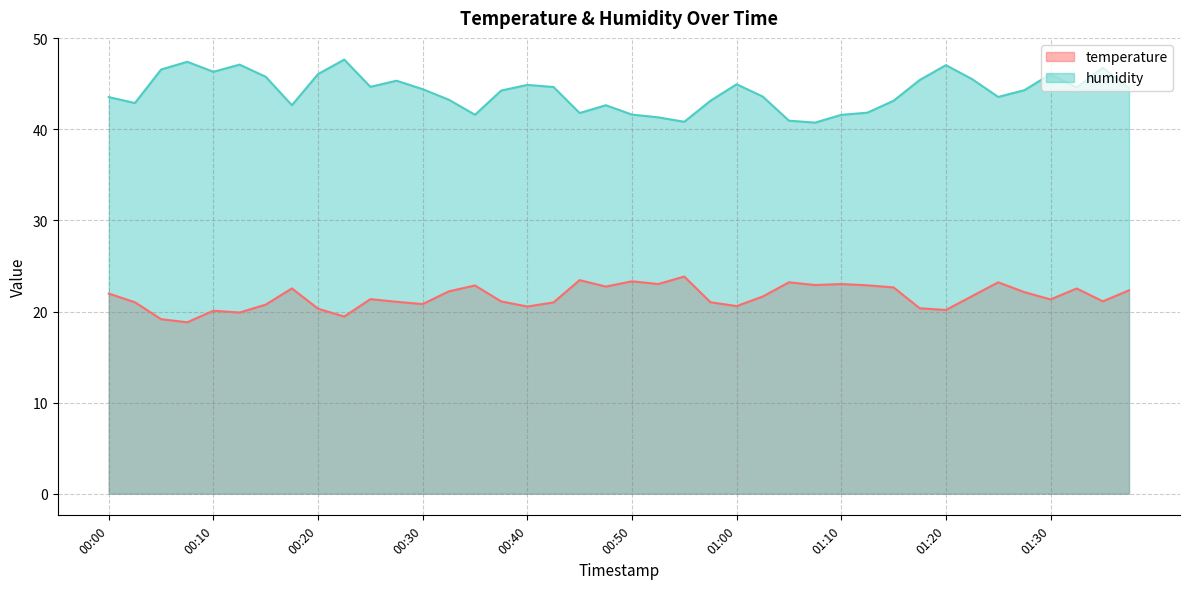

Is the value of temperature at 01:28 greater than the value of humidity at 01:30?

No